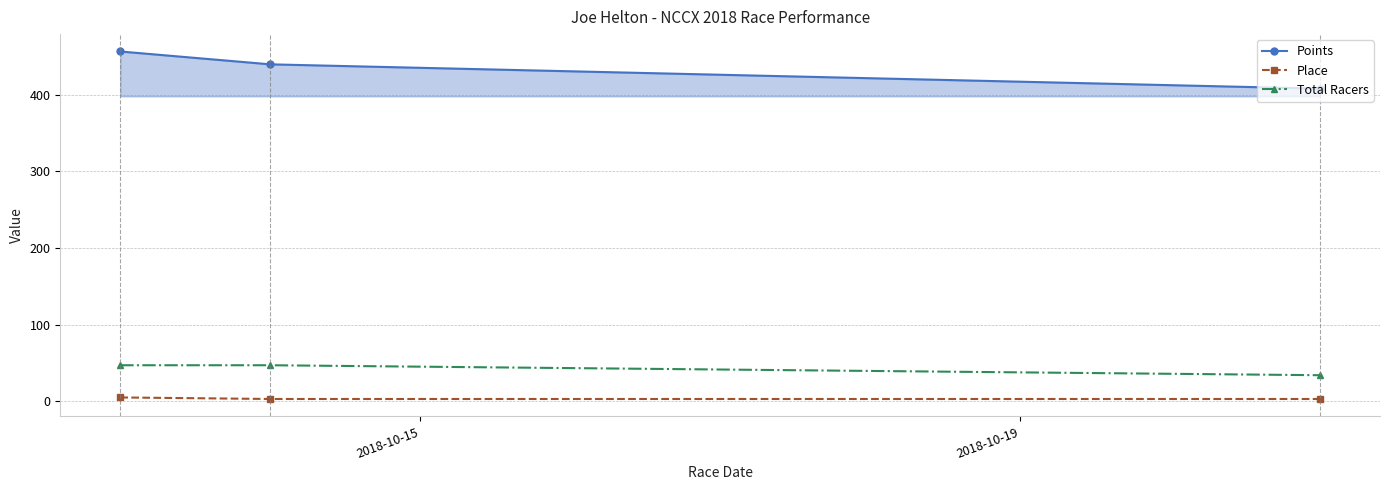

Count the number of data series in this chart.

3